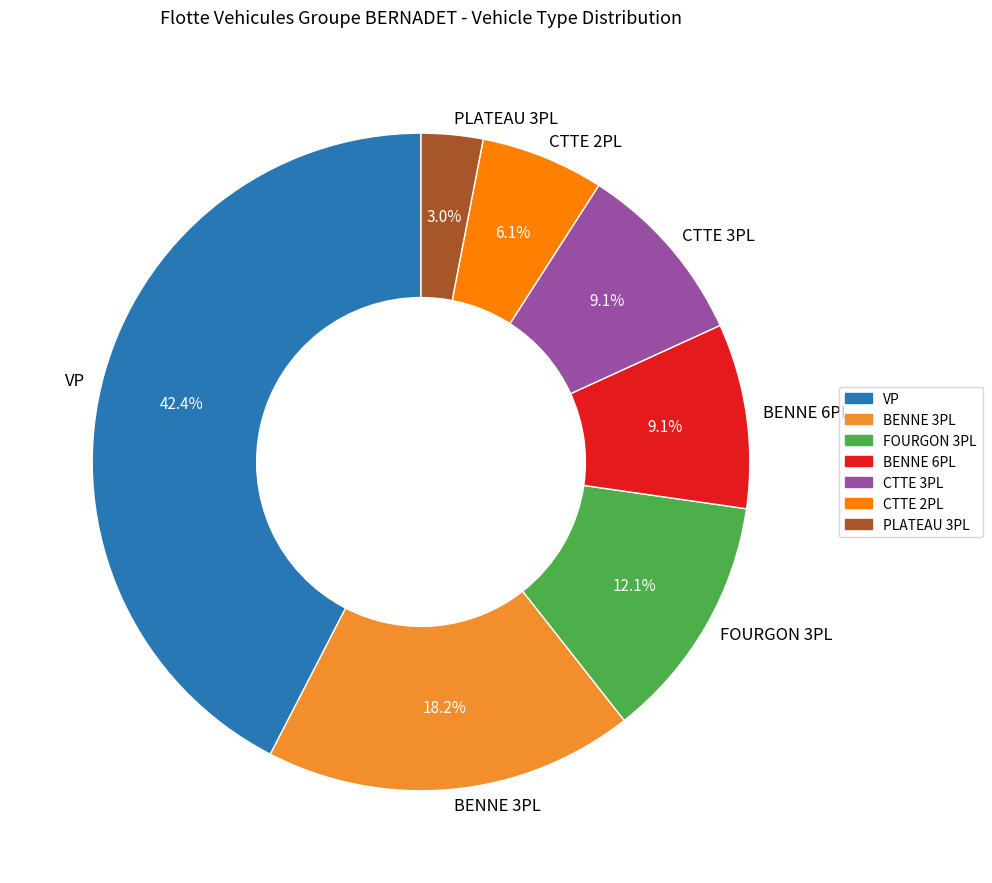

Which slice is the largest?

VP